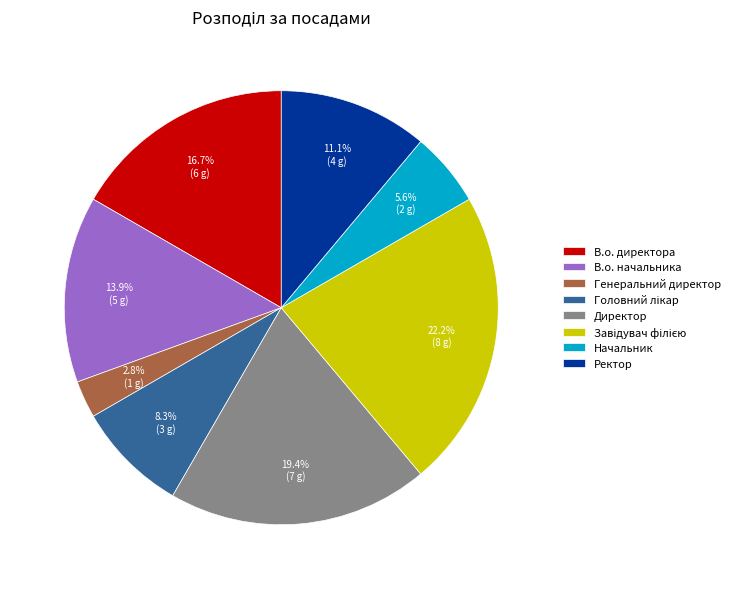

To the nearest percent, what portion does Генеральний директор represent?

3%